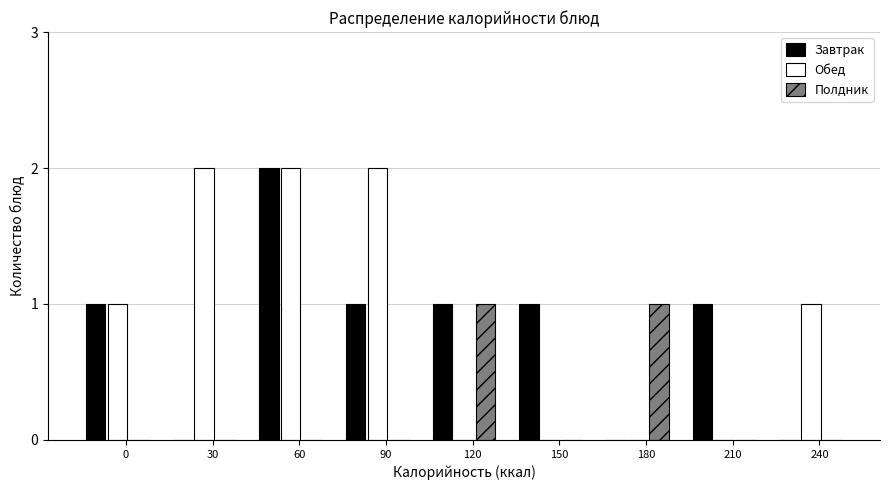

Reading left to right, what are all the values shown in this chart?

Завтрак: 0=1	30=0	60=2	90=1	120=1	150=1	180=0	210=1	240=0
Обед: 0=1	30=2	60=2	90=2	120=0	150=0	180=0	210=0	240=1
Полдник: 0=0	30=0	60=0	90=0	120=1	150=0	180=1	210=0	240=0